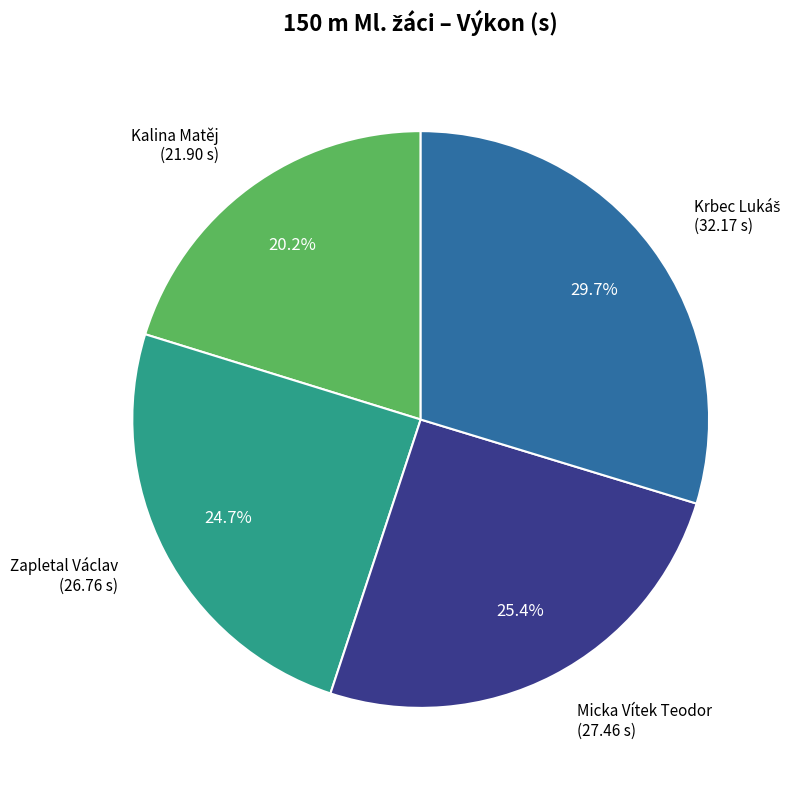

Which has a higher value, Zapletal Václav (26.76 s) or Kalina Matěj (21.90 s)?

Zapletal Václav (26.76 s)